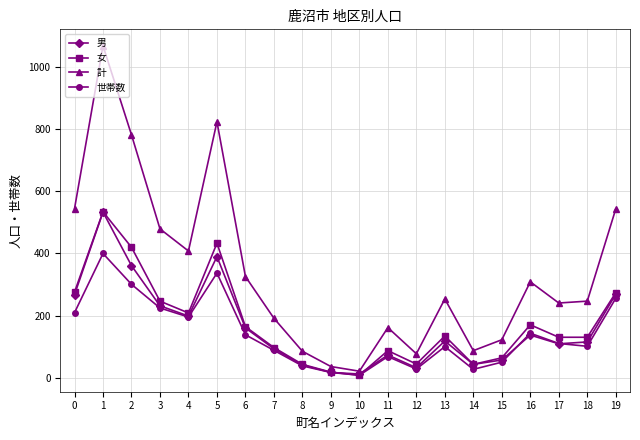

Between 2 and 18, which series saw the biggest shift?

計